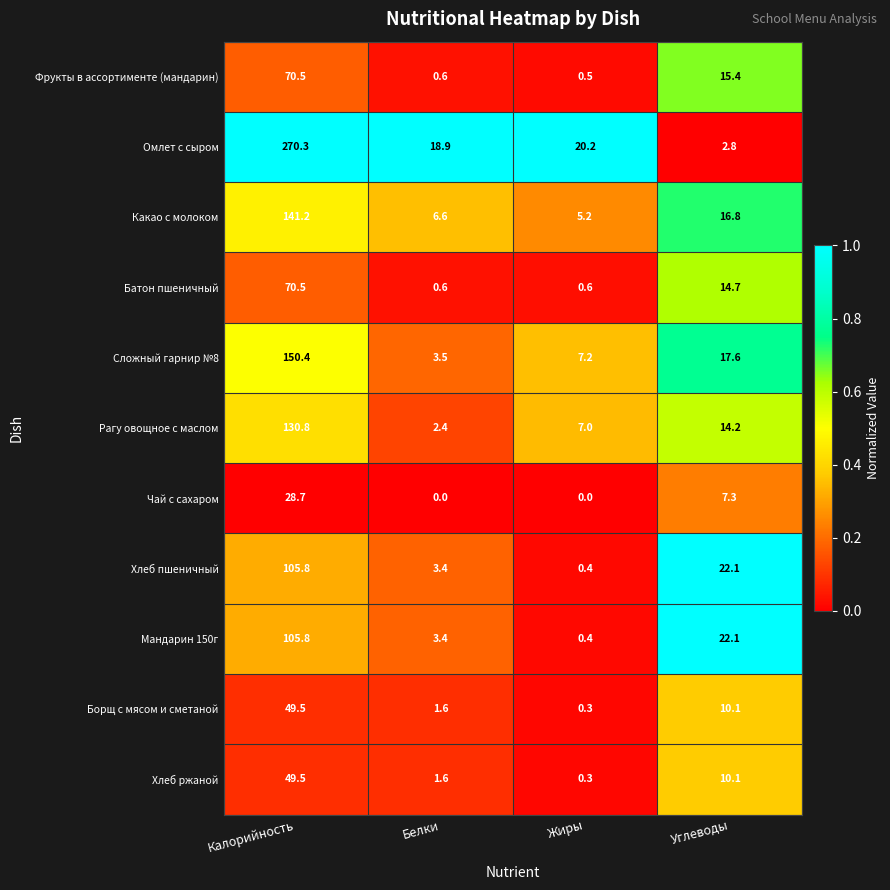

Is it true that Мандарин 150г equals 161.7 at Калорийность?

False